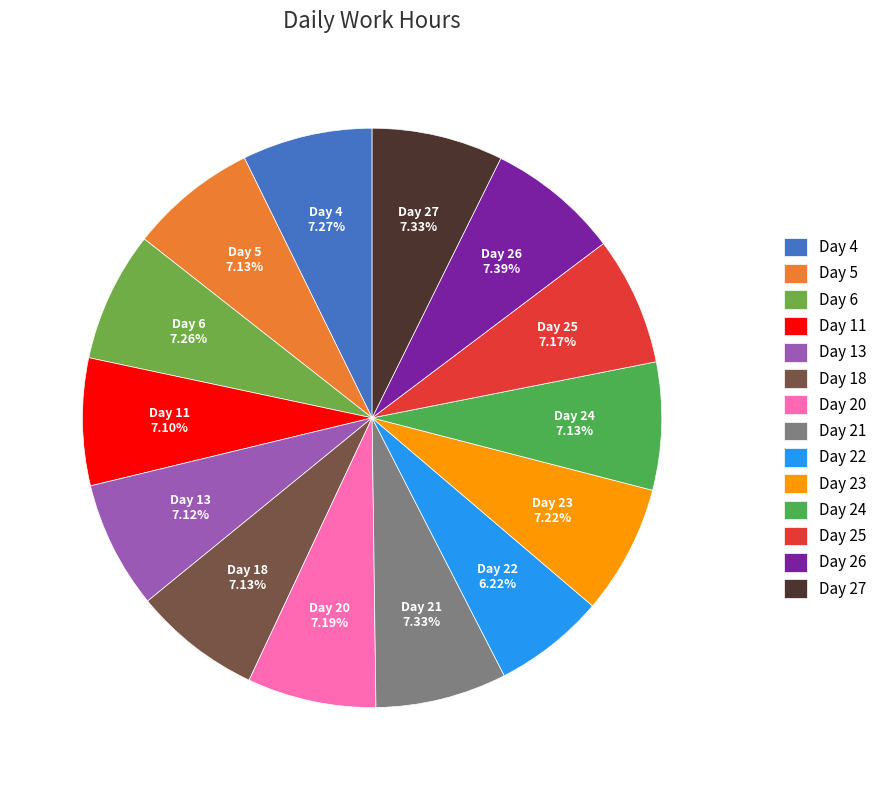

What is the ratio of the value at Day 5 to the value at Day 24?

1.0